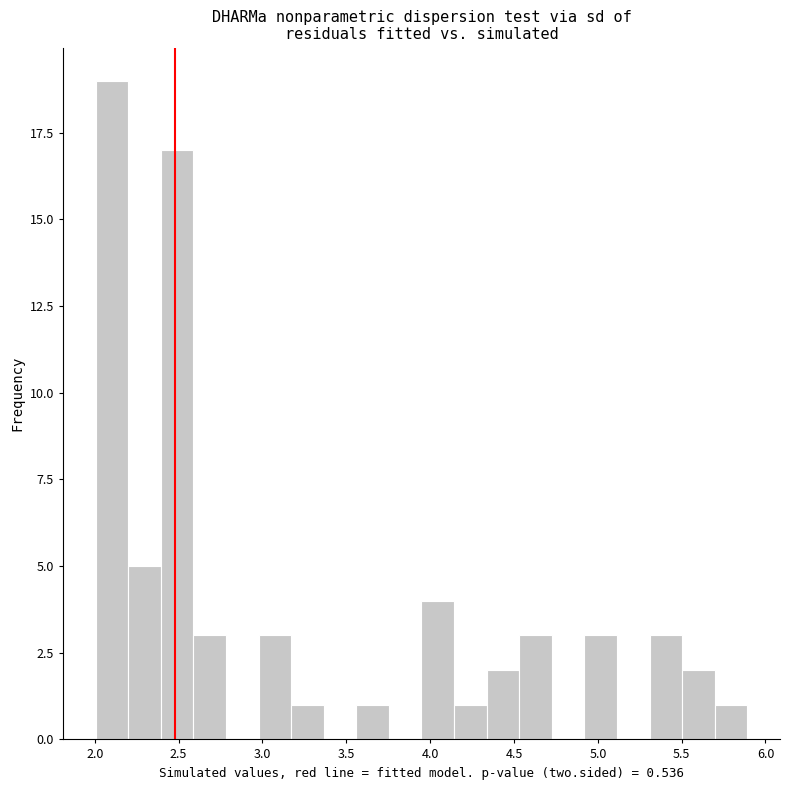

Around what value on the x-axis is the tallest bar? Give the approximate position of its centre, as read against the axis.

2.10